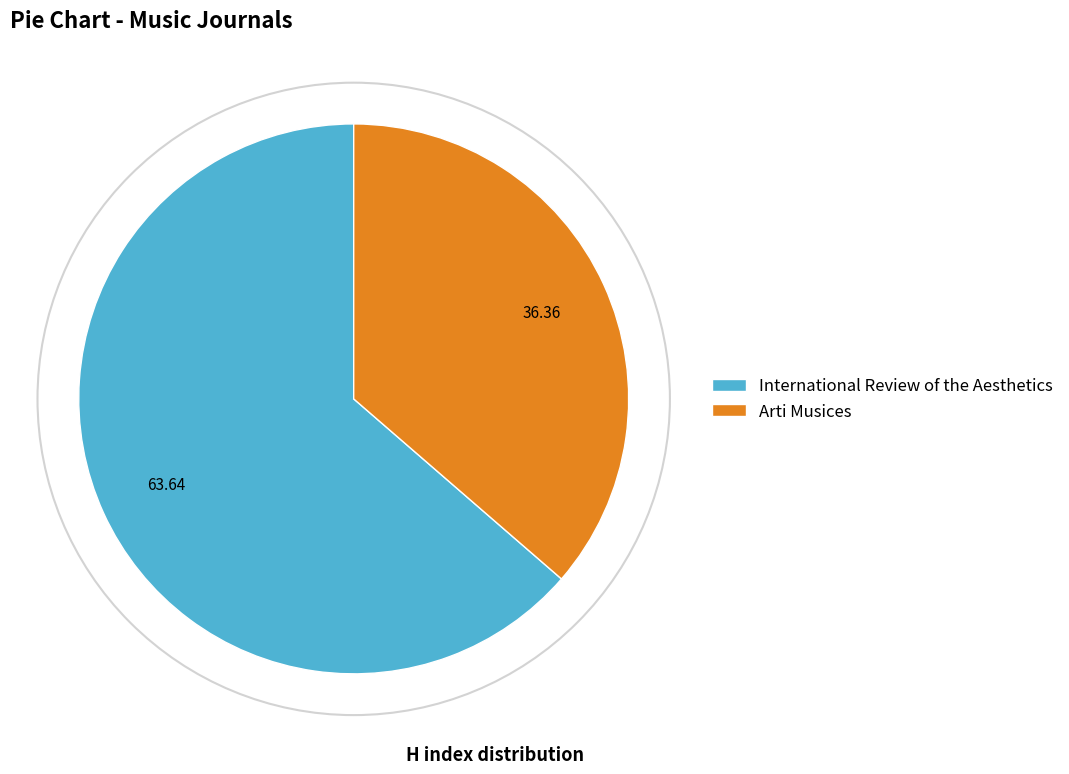

Which category has the biggest portion of the pie?

International Review of the Aesthetics